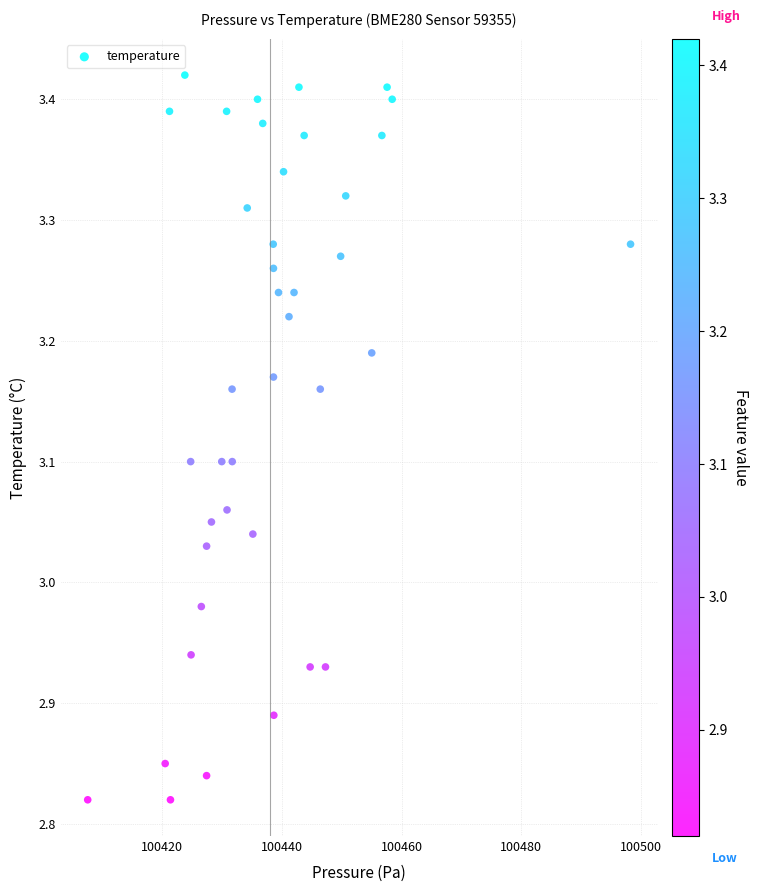

What is the range of X values (max minus min)?

90.6